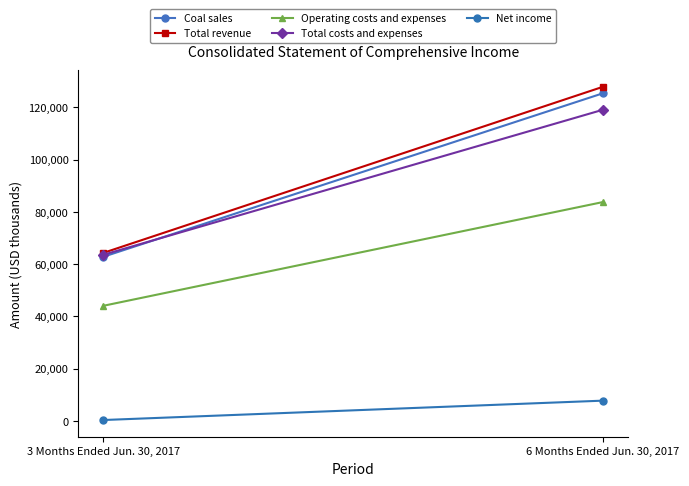

Count the Operating costs and expenses values in the range 44079 to 83771.

2